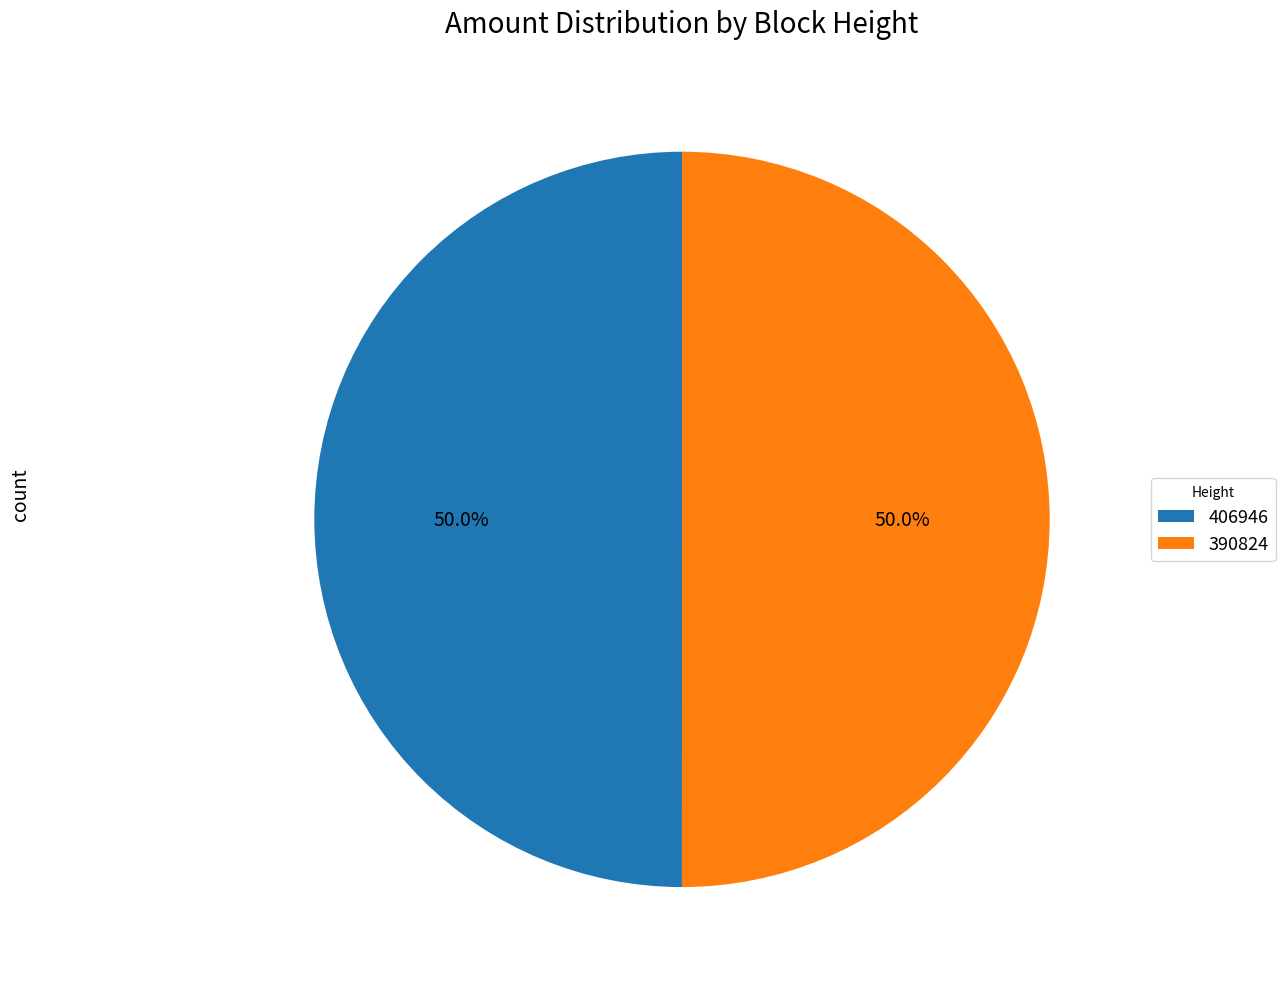

Approximately how many times larger is the value at 406946 compared to 390824?

1.0